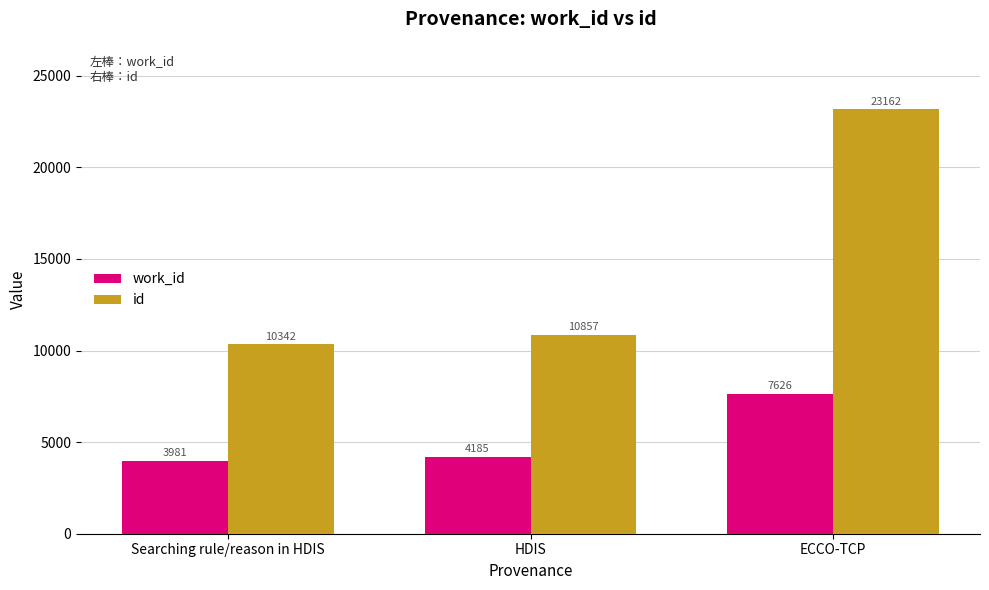

Count the number of categories in the chart.

3